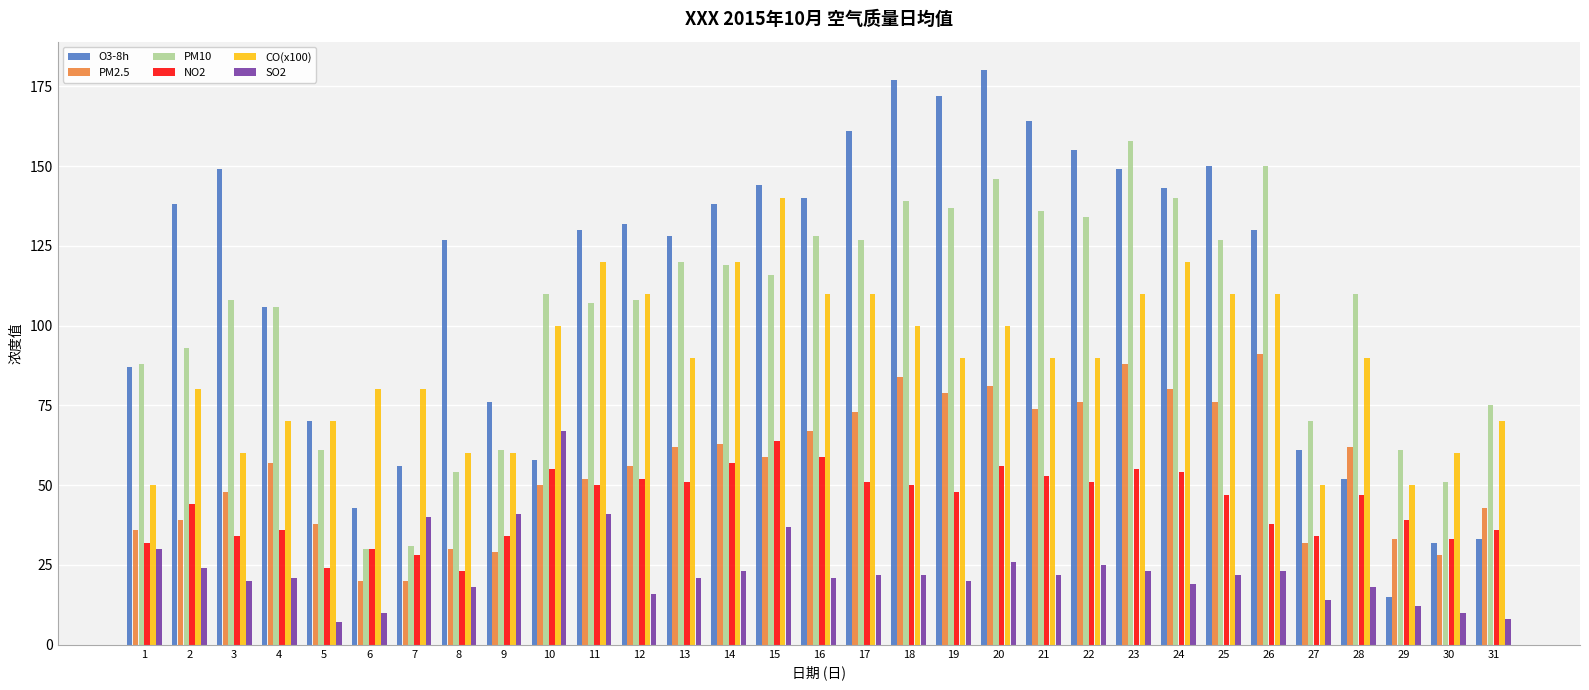

What is the maximum value shown in the chart?

180